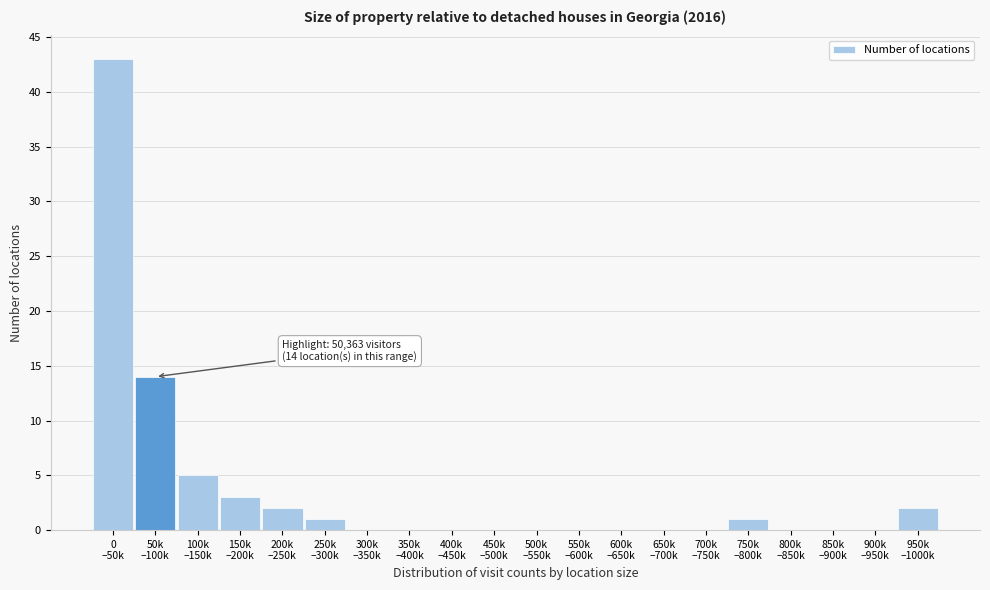

What is the maximum value shown in the chart?

43